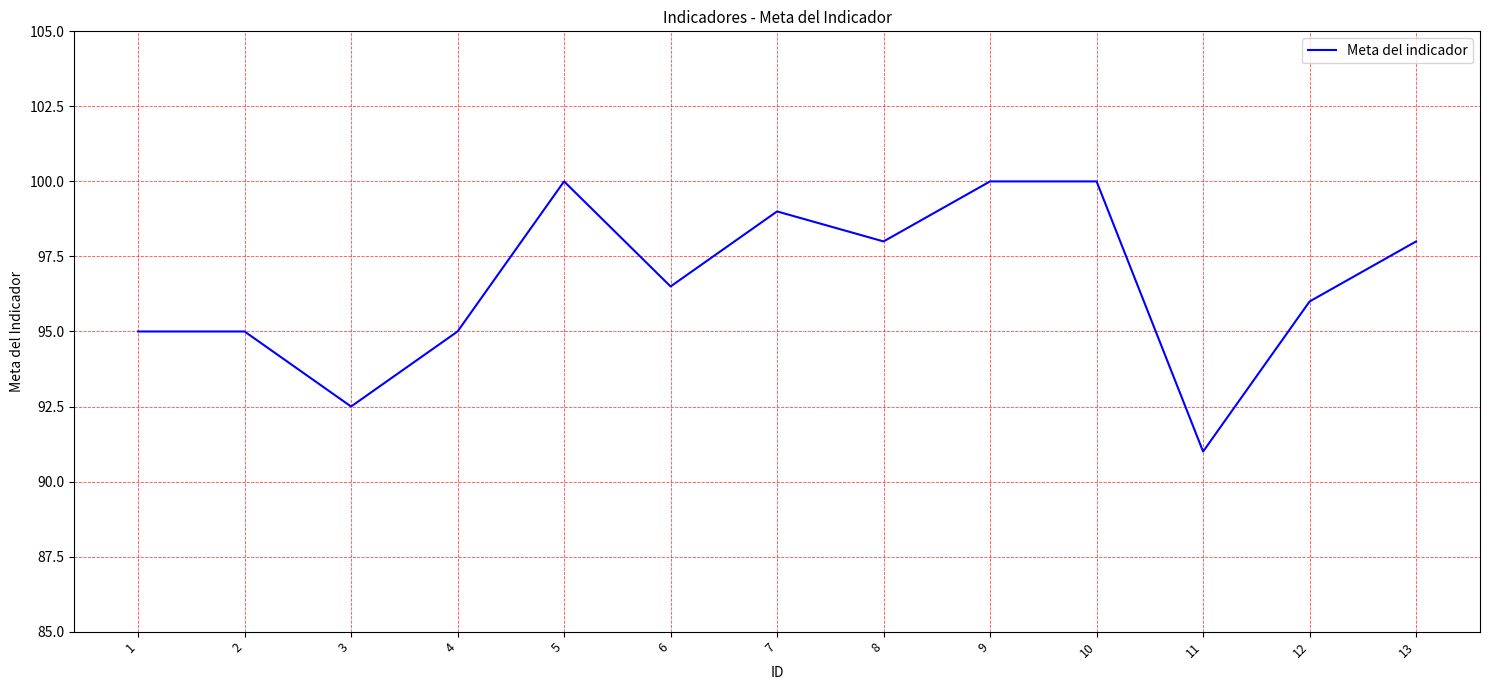

Where does the data first go above 96?

5